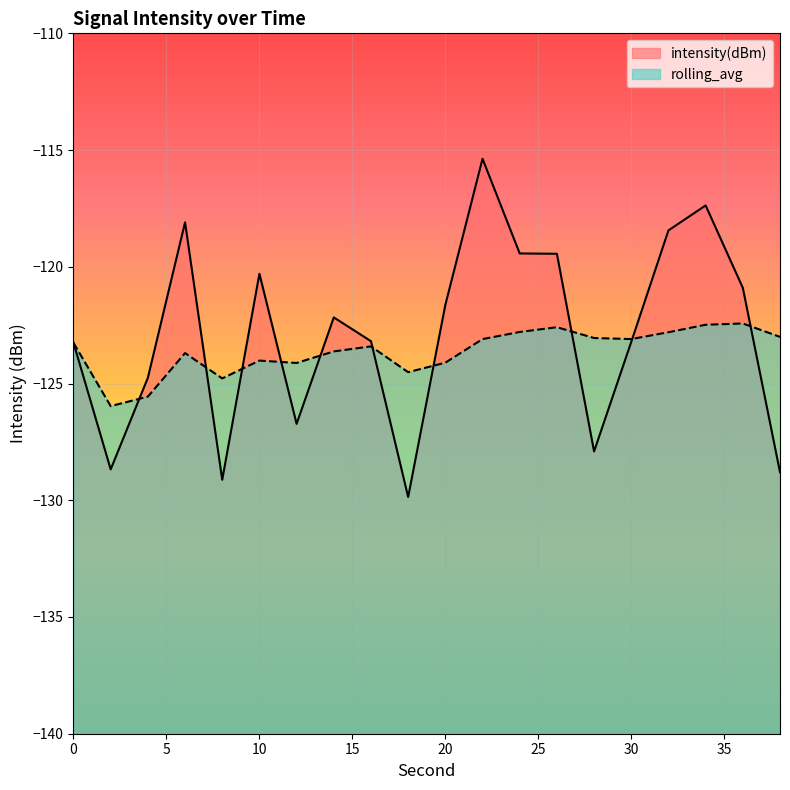

What is the value of the intensity(dBm) point at the 2nd from the left?

-128.7